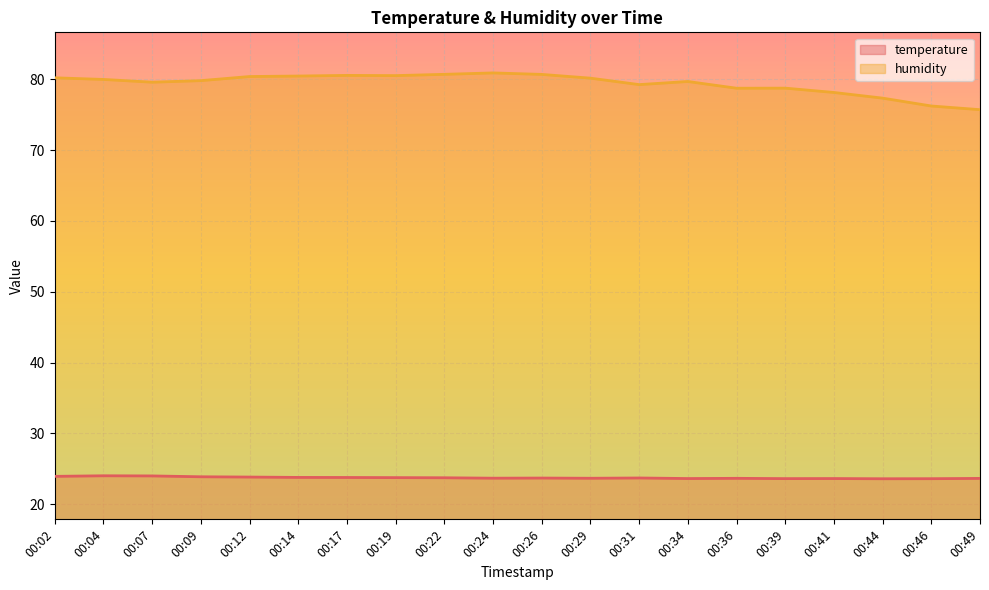

Is the value of humidity at 00:07 greater than the value of temperature at 00:31?

Yes